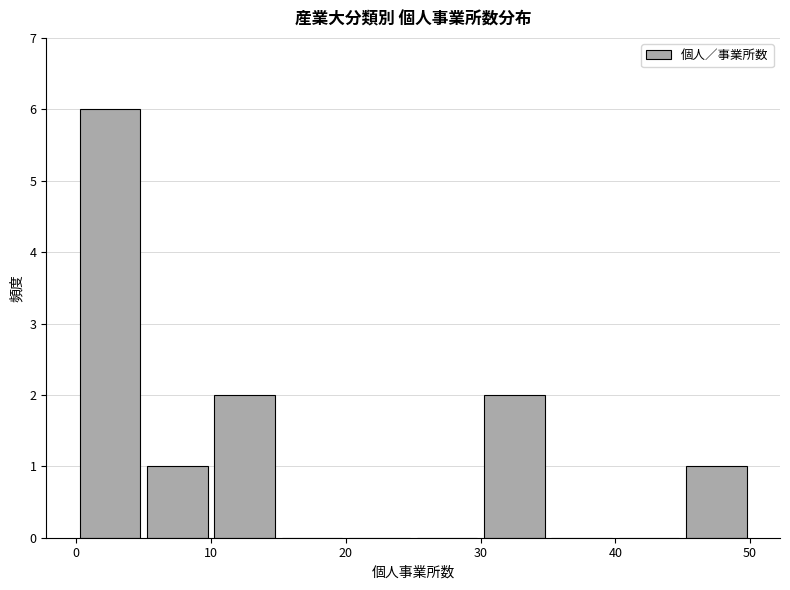

Which range on the x-axis has the tallest bar?

0 to 5